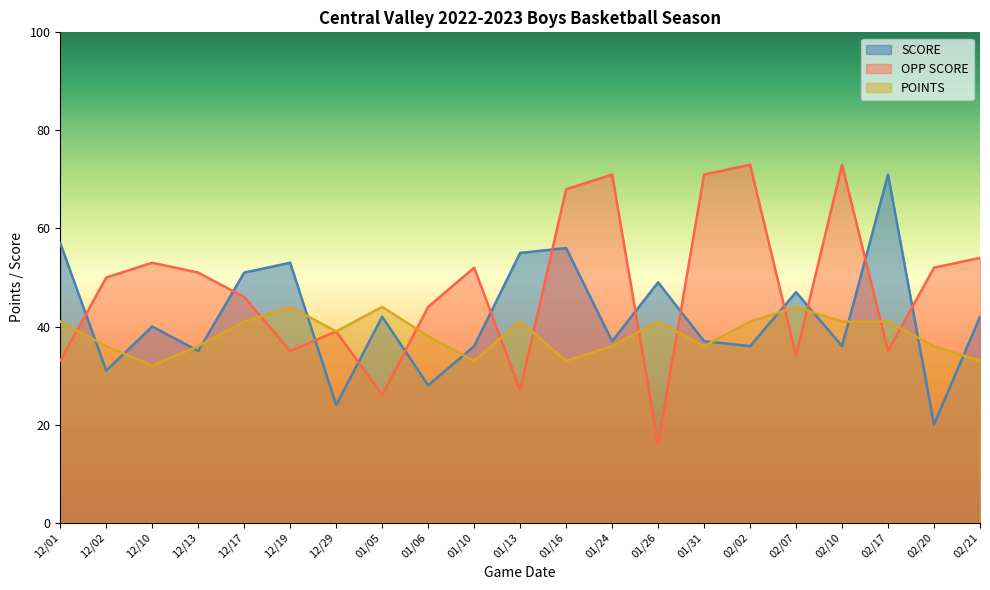

Is the value of OPP SCORE at 02/07 greater than the value of POINTS at 12/29?

No